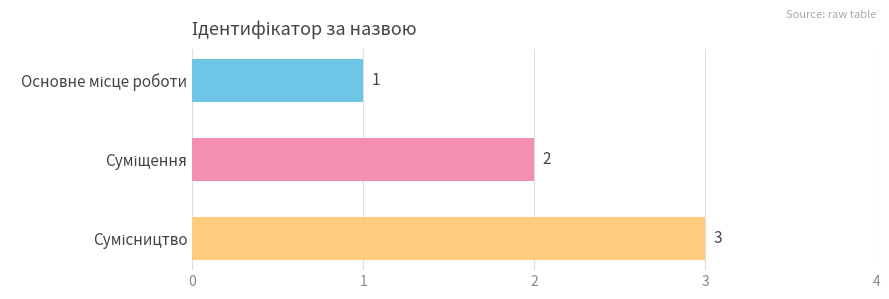

How many values are between 1 and 3?

3